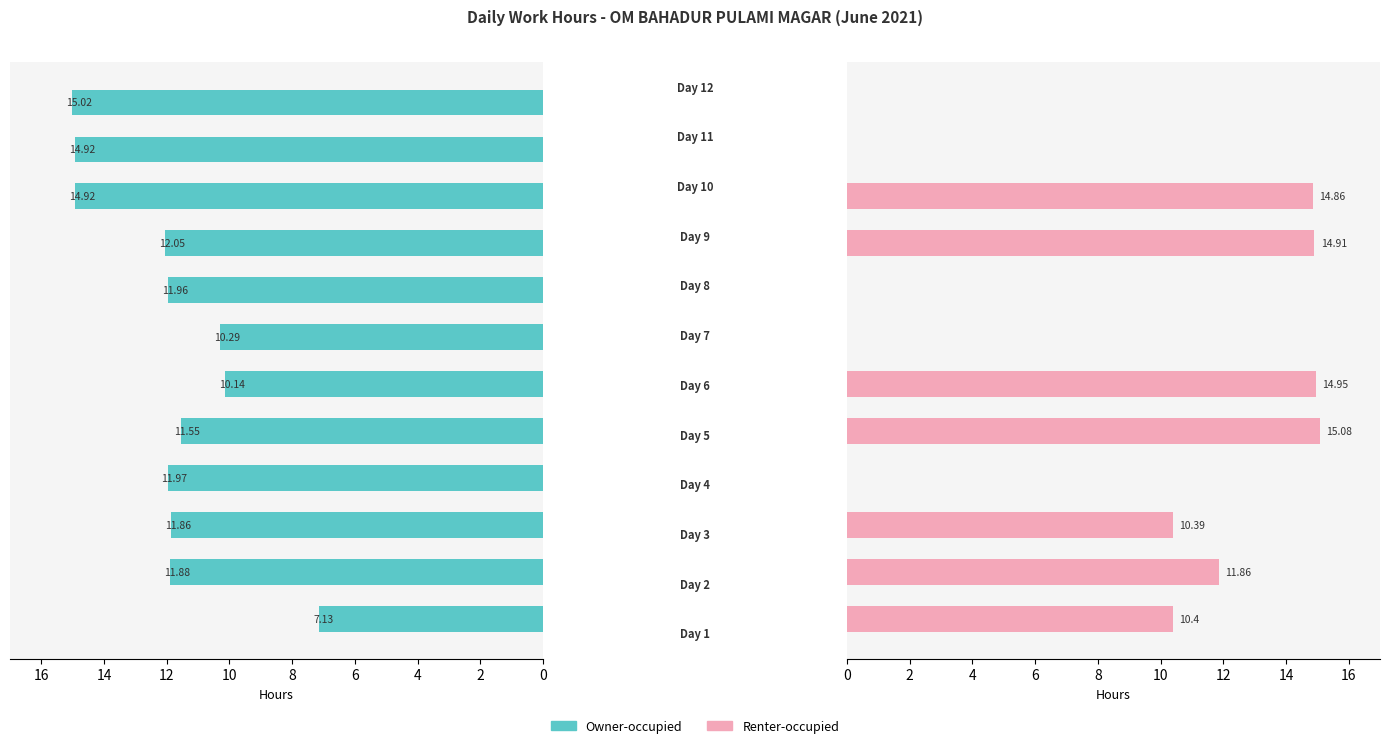

What are all the series names shown in the legend?

Owner-occupied, Renter-occupied